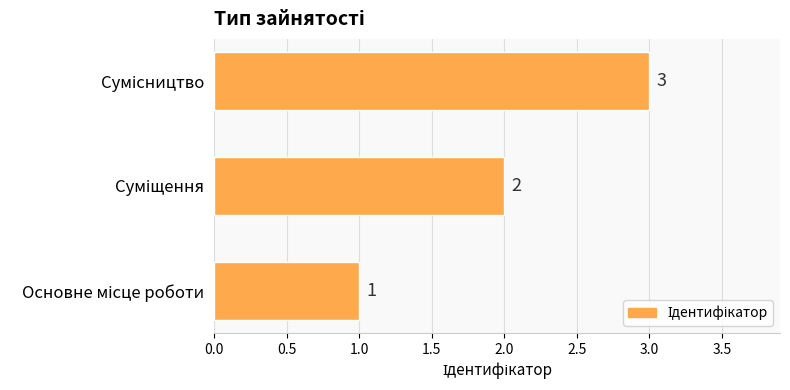

Count the values in the range 1 to 3.

3